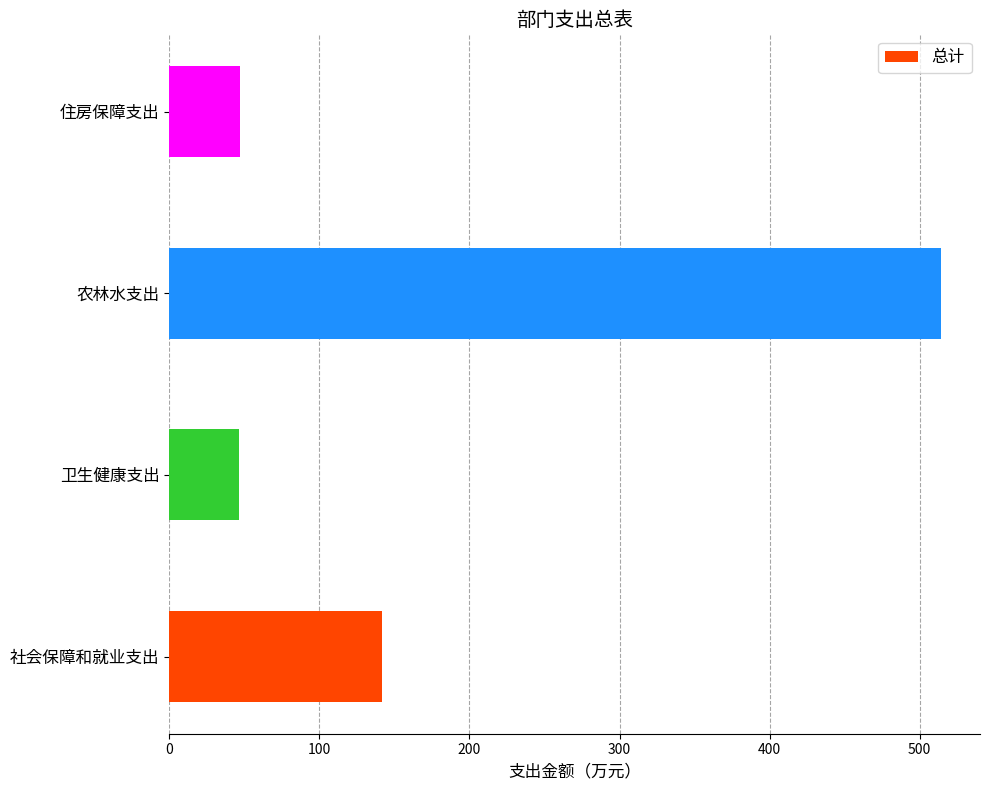

Where is the data nearest to the value 280?

社会保障和就业支出